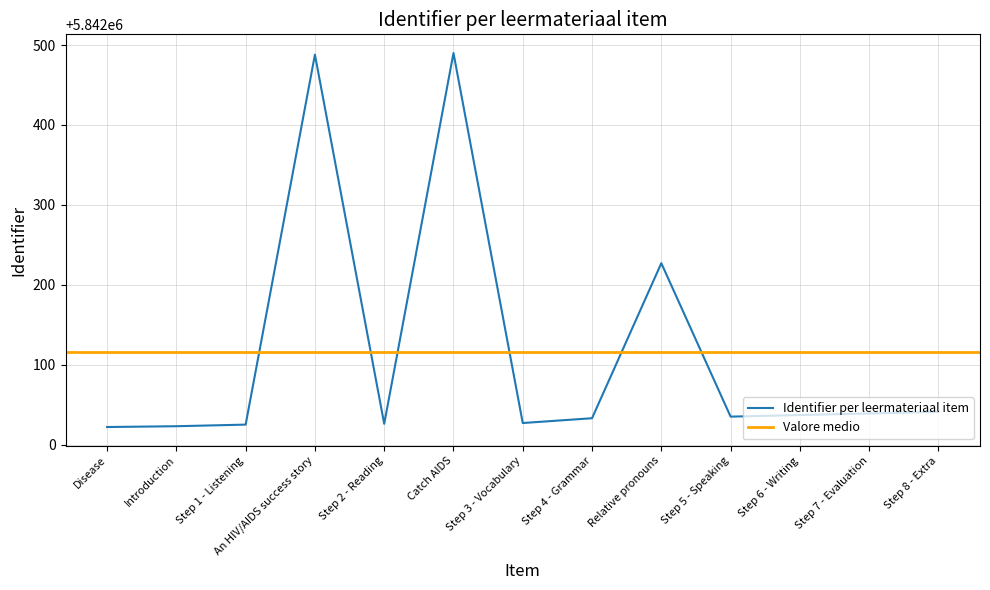

What is the difference between the second highest and second lowest values?

465